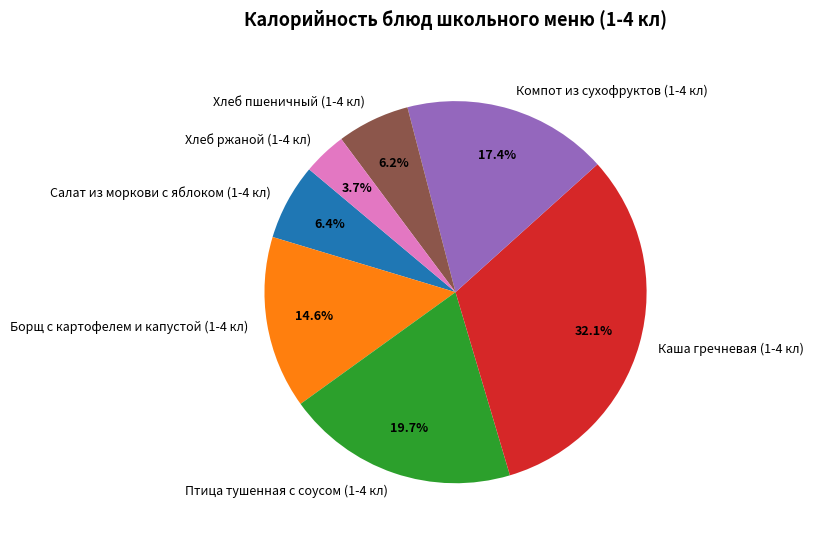

Between Борщ с картофелем и капустой (1-4 кл) and Птица тушенная с соусом (1-4 кл), which is larger?

Птица тушенная с соусом (1-4 кл)